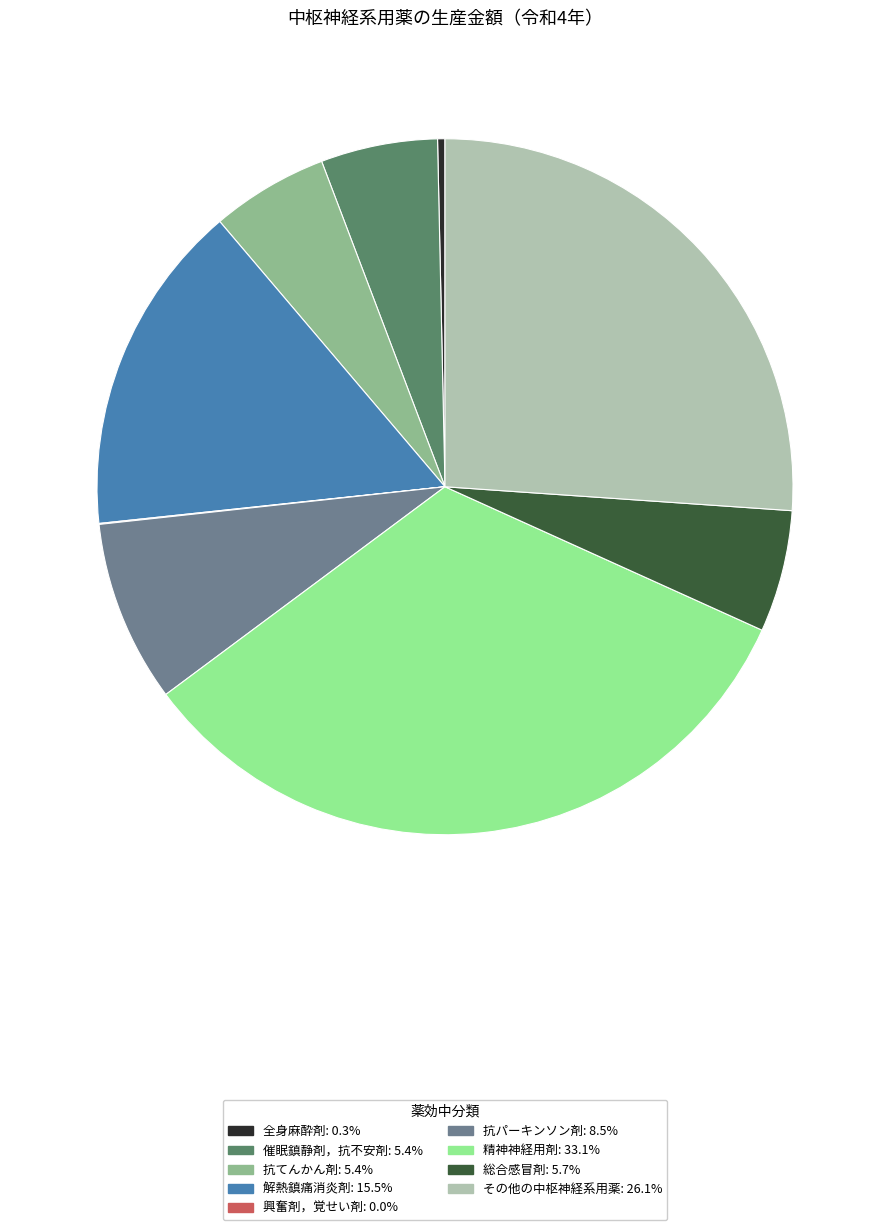

Is the sum of 解熱鎮痛消炎剤: 15.5% and その他の中枢神経系用薬: 26.1% greater than half?

No